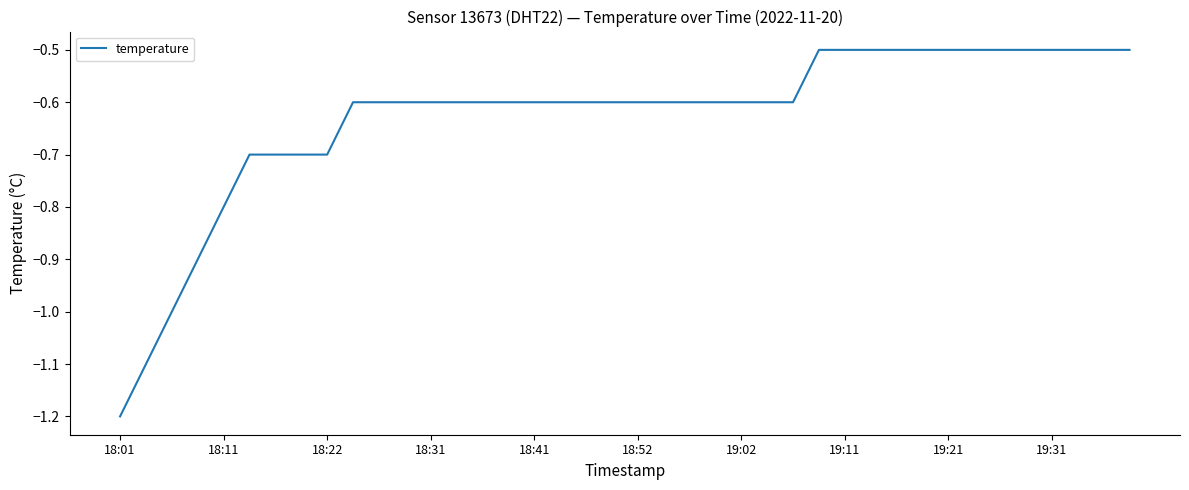

Reading left to right, list all the values displayed in this chart.

-1.2	-1.1	-1.0	-0.9	-0.8	-0.7	-0.7	-0.7	-0.7	-0.6	-0.6	-0.6	-0.6	-0.6	-0.6	-0.6	-0.6	-0.6	-0.6	-0.6	-0.6	-0.6	-0.6	-0.6	-0.6	-0.6	-0.6	-0.5	-0.5	-0.5	-0.5	-0.5	-0.5	-0.5	-0.5	-0.5	-0.5	-0.5	-0.5	-0.5